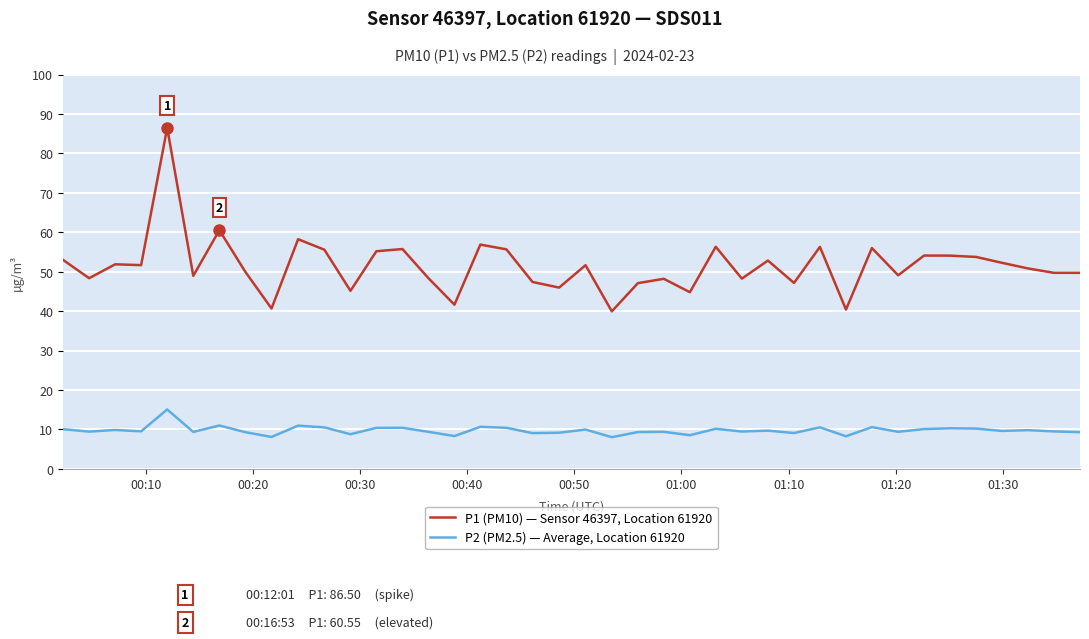

What are all the series names shown in the legend?

P1 (PM10) — Sensor 46397, Location 61920, P2 (PM2.5) — Average, Location 61920